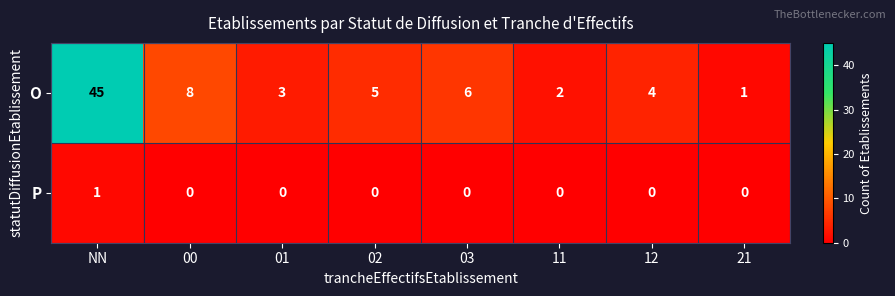

At which label does O first exceed 5?

NN